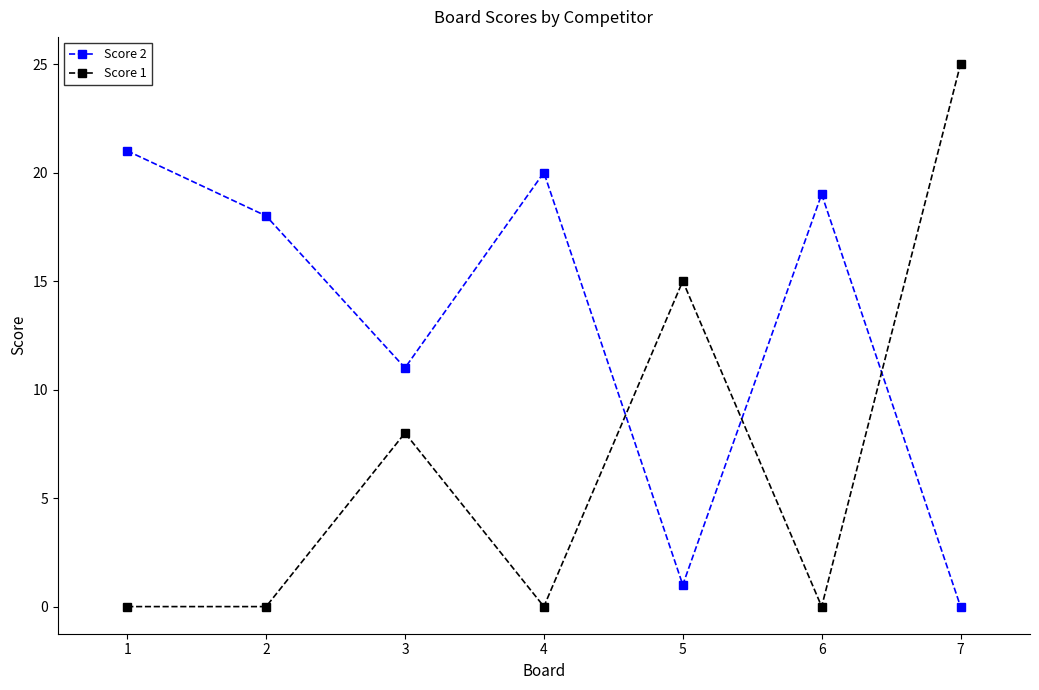

In Score 2, how many points are higher than both neighbors (excluding endpoints)?

2